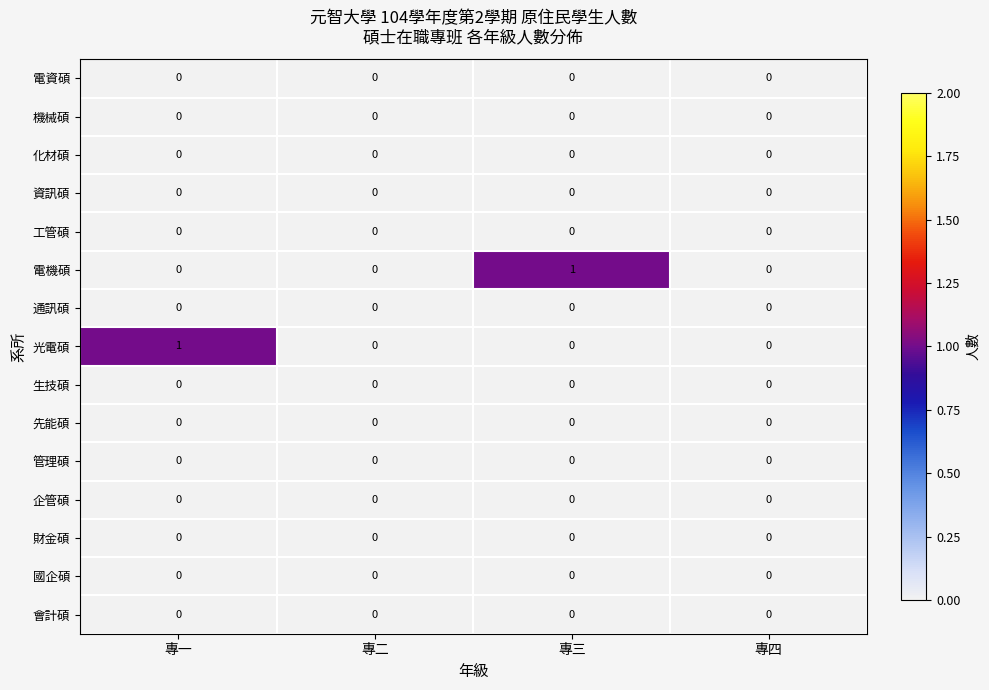

True or false: 資訊碩 has a value of 0 at 專四.

True